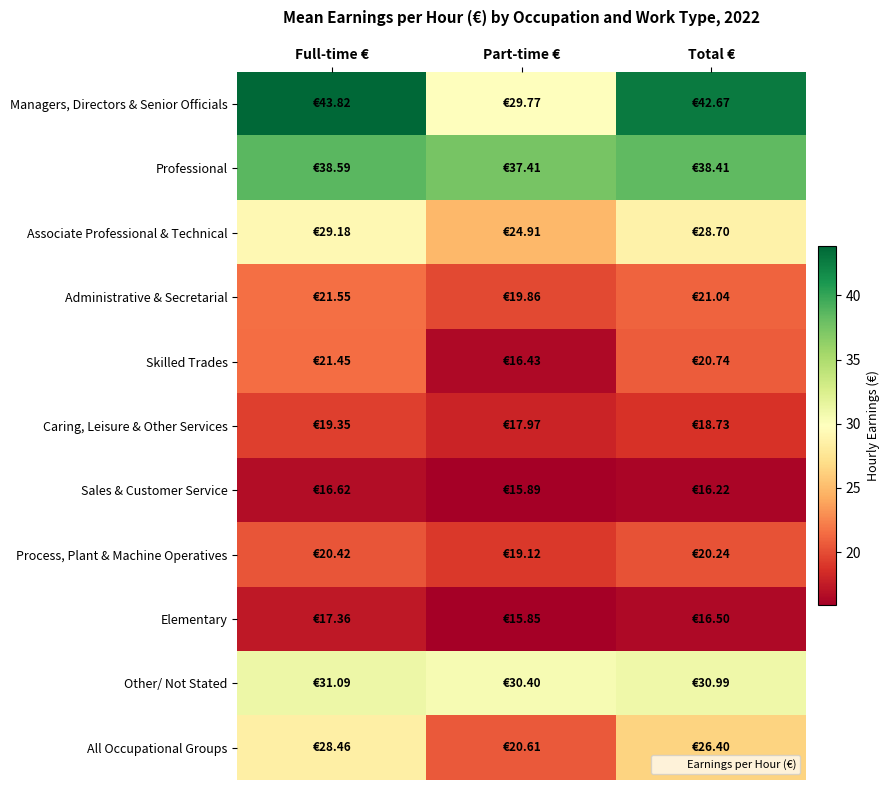

Reading left to right, transcribe all the data shown in this chart.

Managers, Directors & Senior Officials: Full-time €=43.8	Part-time €=29.8	Total €=42.7
Professional: Full-time €=38.6	Part-time €=37.4	Total €=38.4
Associate Professional & Technical: Full-time €=29.2	Part-time €=24.9	Total €=28.7
Administrative & Secretarial: Full-time €=21.6	Part-time €=19.9	Total €=21.0
Skilled Trades: Full-time €=21.4	Part-time €=16.4	Total €=20.7
Caring, Leisure & Other Services: Full-time €=19.4	Part-time €=18.0	Total €=18.7
Sales & Customer Service: Full-time €=16.6	Part-time €=15.9	Total €=16.2
Process, Plant & Machine Operatives: Full-time €=20.4	Part-time €=19.1	Total €=20.2
Elementary: Full-time €=17.4	Part-time €=15.8	Total €=16.5
Other/ Not Stated: Full-time €=31.1	Part-time €=30.4	Total €=31.0
All Occupational Groups: Full-time €=28.5	Part-time €=20.6	Total €=26.4